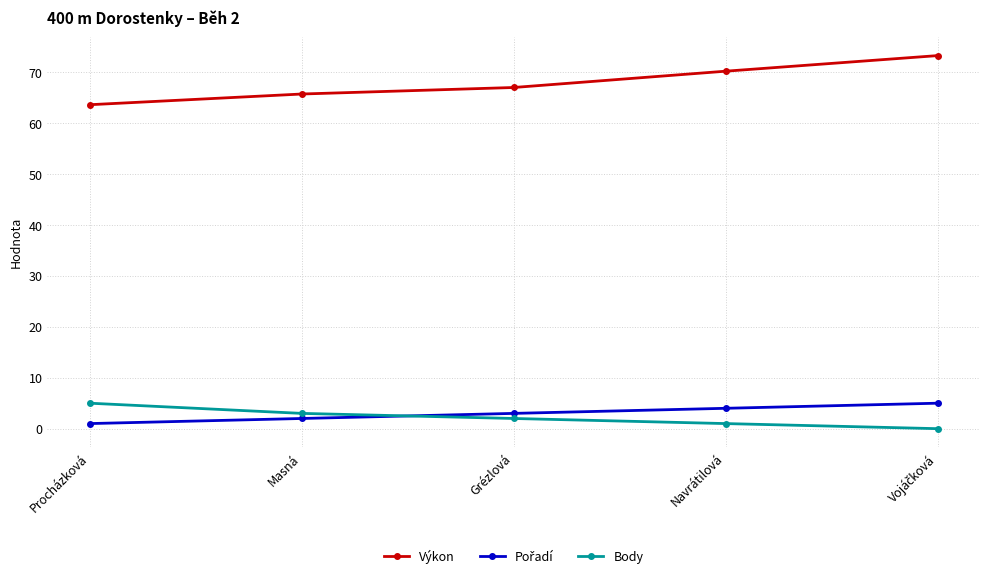

What position from the right is Grézlová?

3